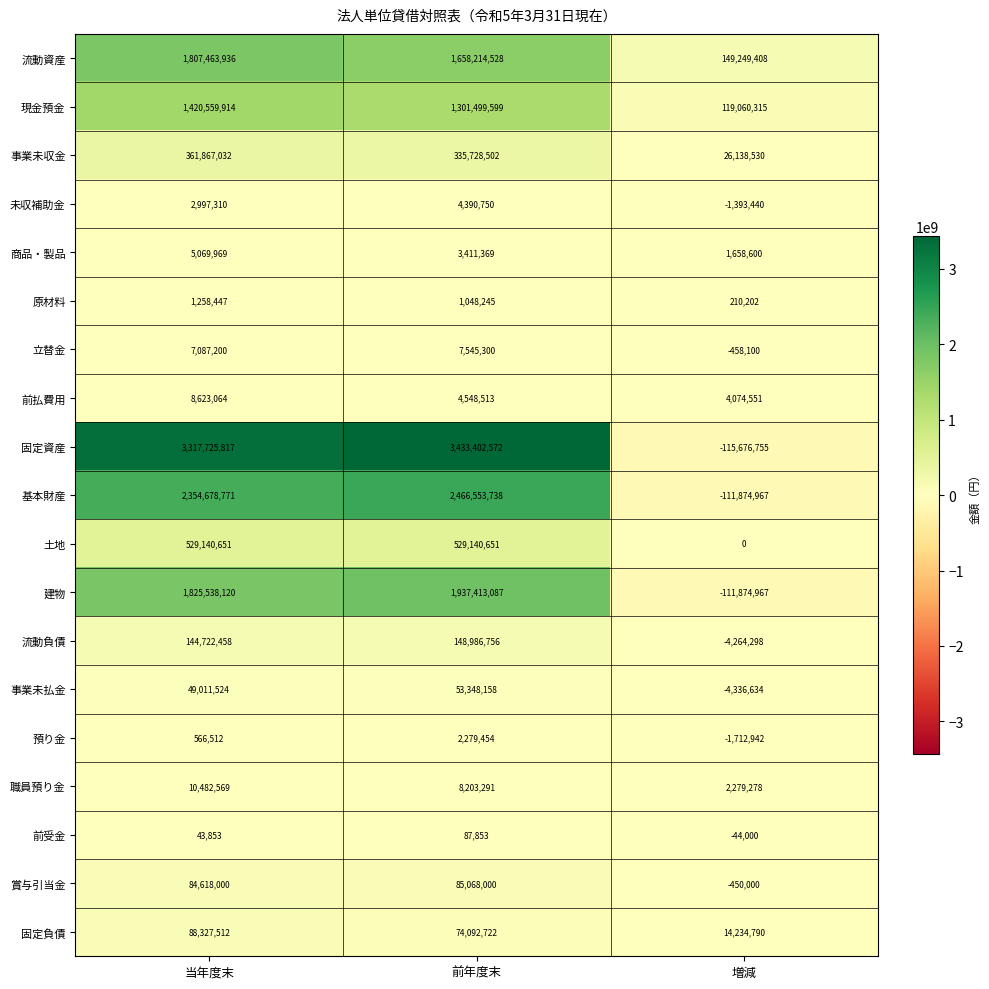

At which label does 基本財産 reach its minimum?

増減